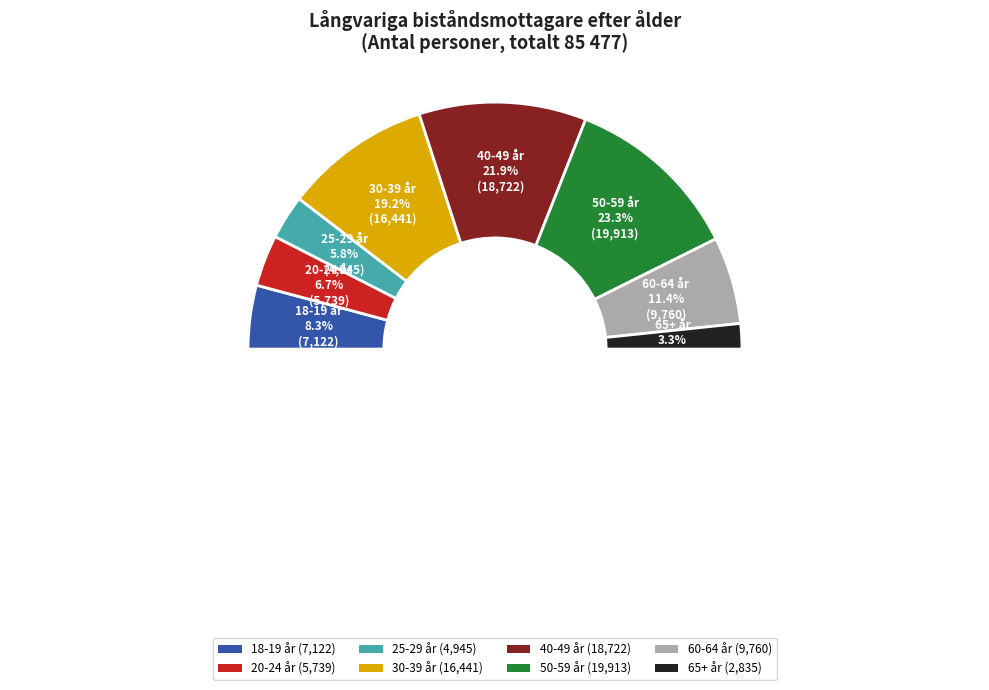

How much of the chart is everything except 50-59 år?

76.7%